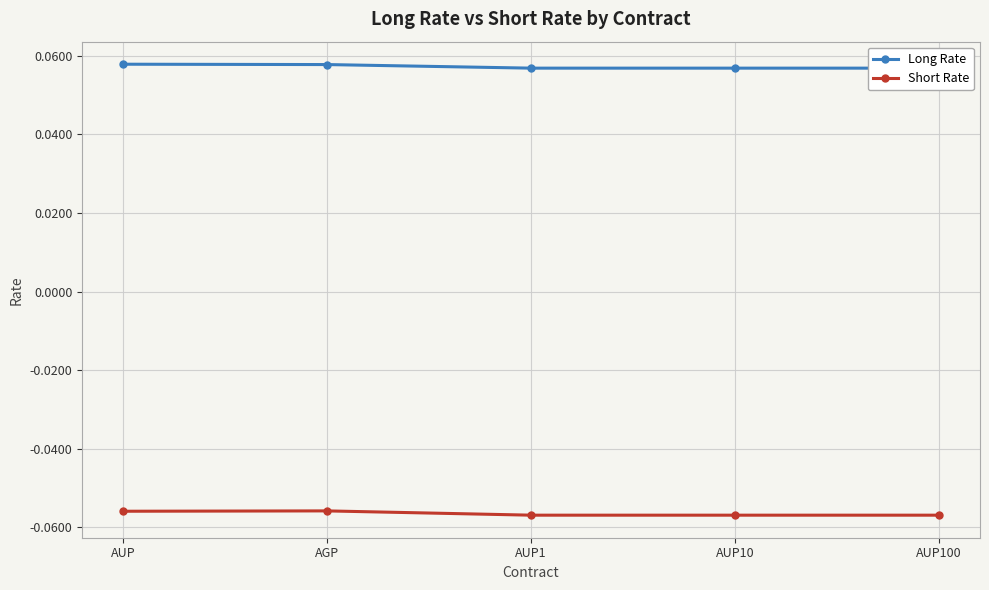

What is the label of the 4th point from the left?

AUP10